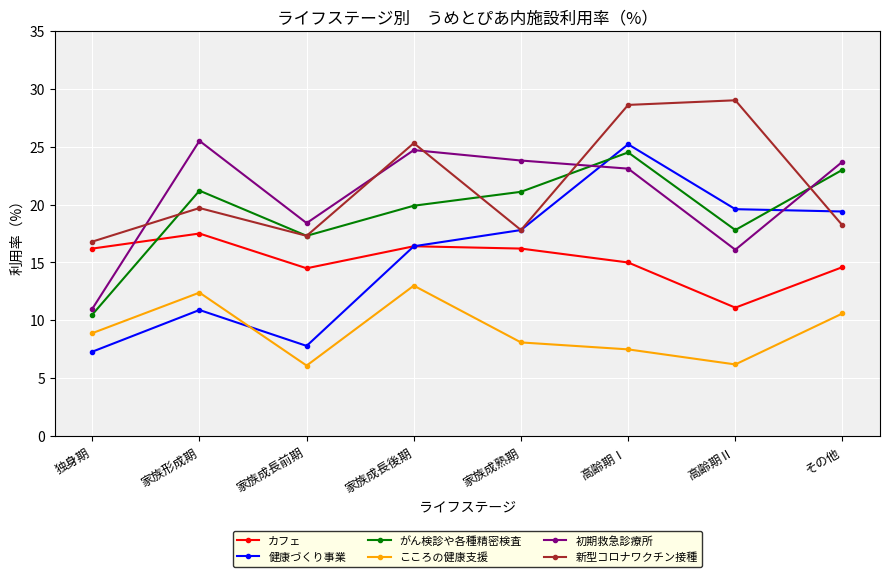

Between 家族形成期 and 家族成長後期, which series saw the biggest shift?

新型コロナワクチン接種